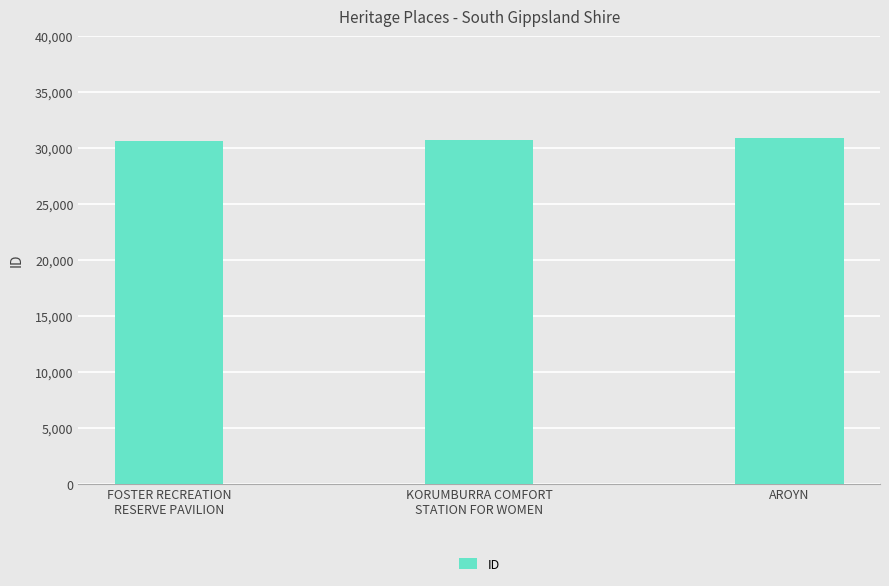

What is the label of the 3rd bar from the left?

AROYN